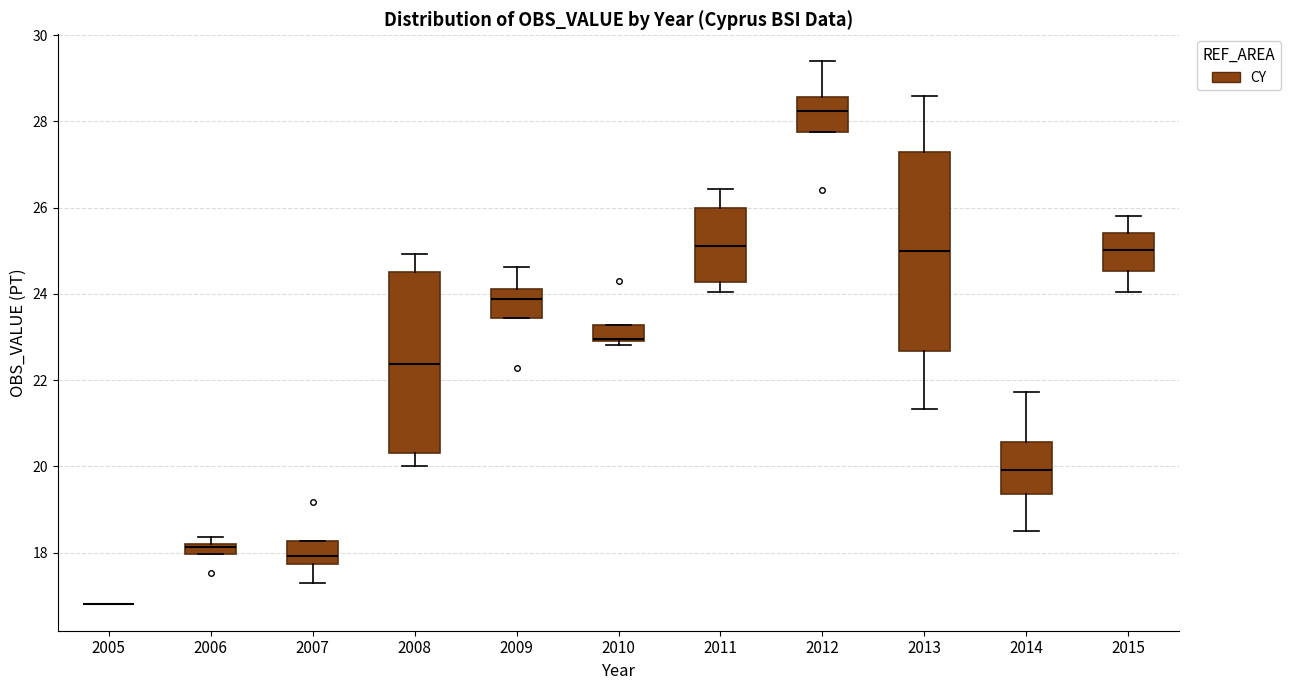

Where does the lower whisker of the box at x = 2015 end on the y-axis? The values are not printed on the chart, so give them approximately, as read against the axis.

24.0